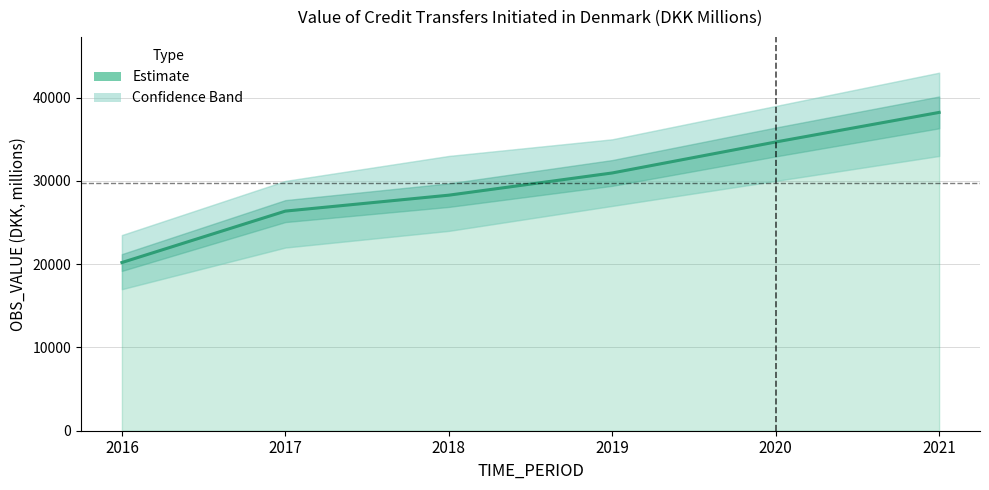

What is the value of the 2nd point from the left?

26376.9